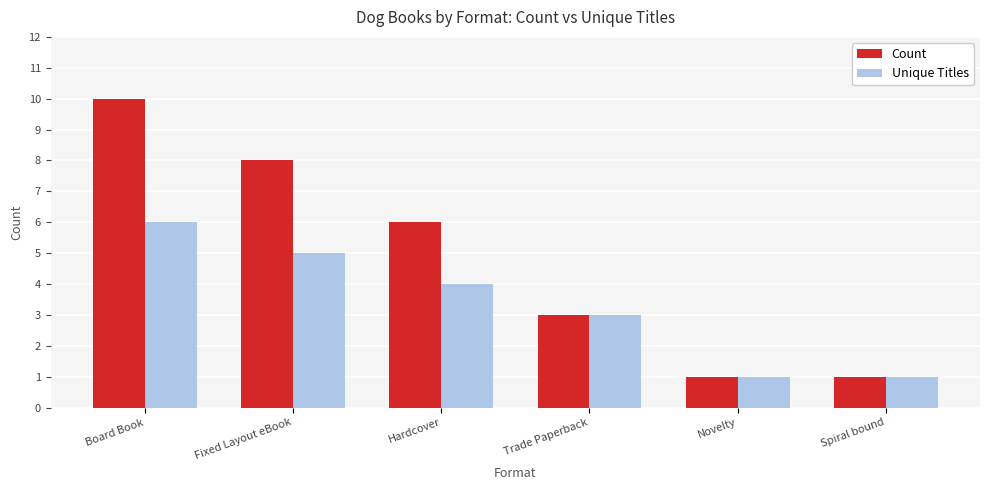

What is the difference between the maximum and minimum values in the Count series?

9